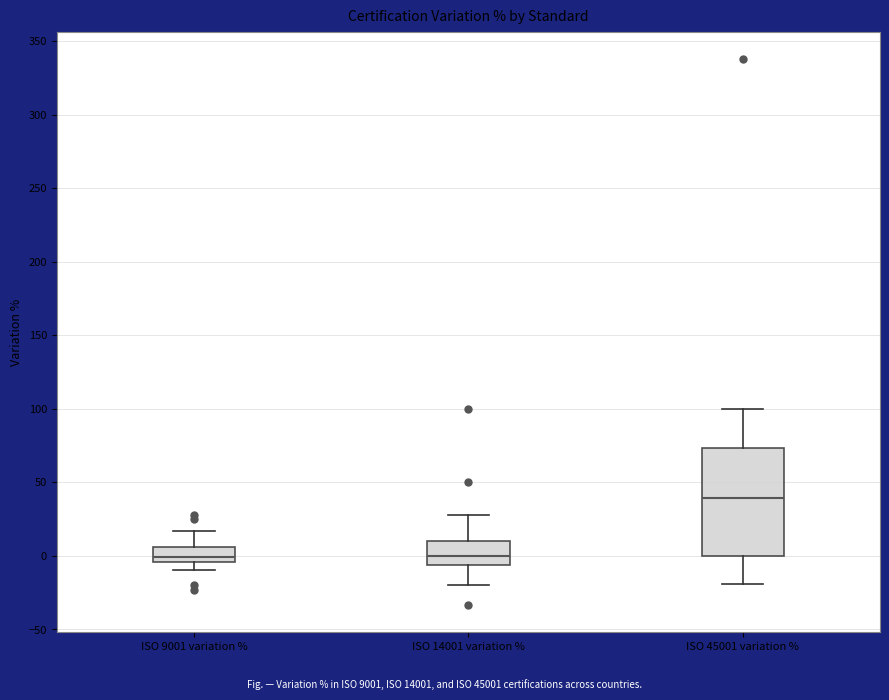

Comparing the boxes themselves (not the whiskers), which one is the tallest?

ISO 45001 variation %